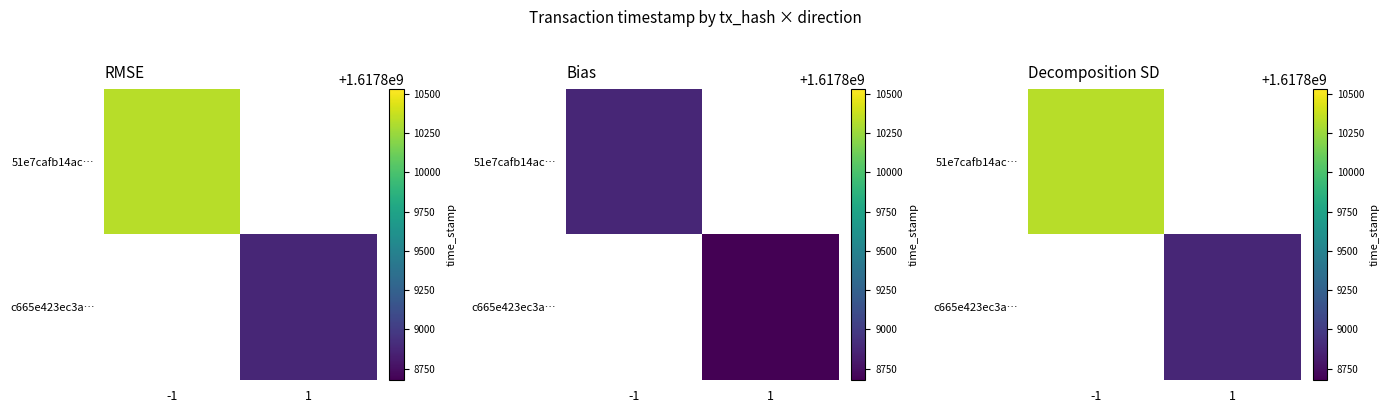

Rank the categories by 51e7cafb14ac42c63ef4f6f848880d6ec93fa61 value from lowest to highest.

0, 1